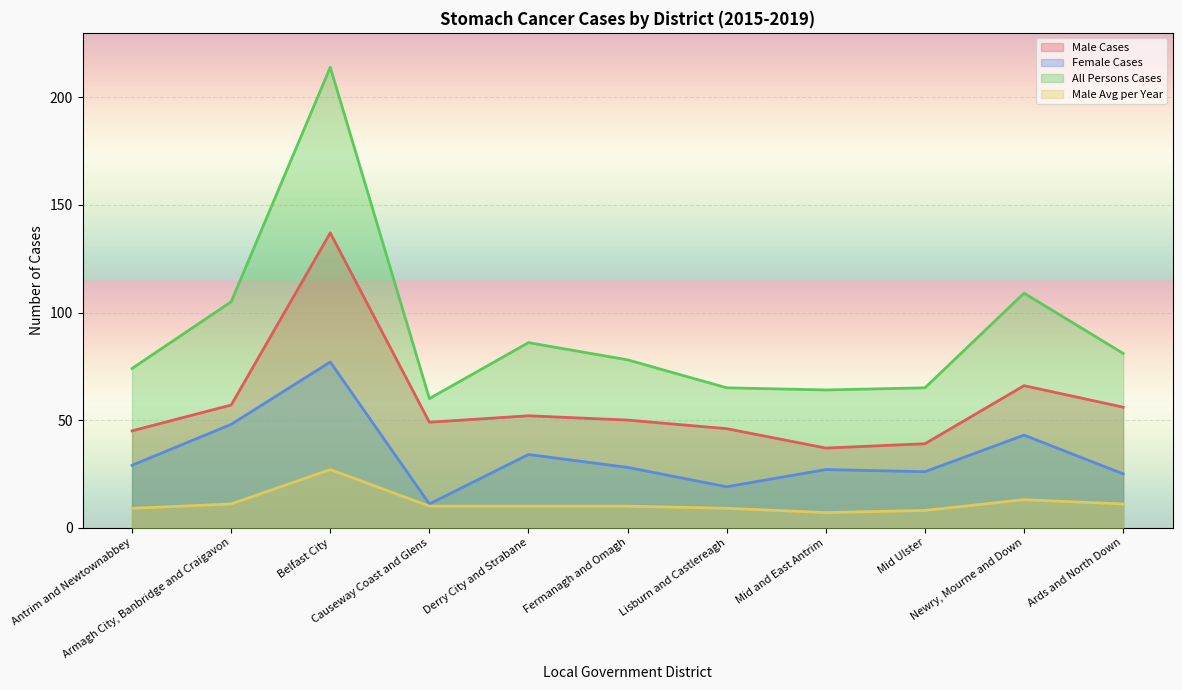

Reading left to right, what are all the values shown in this chart?

Male Cases: 45	57	137	49	52	50	46	37	39	66	56
Female Cases: 29	48	77	11	34	28	19	27	26	43	25
All Persons Cases: 74	105	214	60	86	78	65	64	65	109	81
Male Avg per Year: 9	11	27	10	10	10	9	7	8	13	11